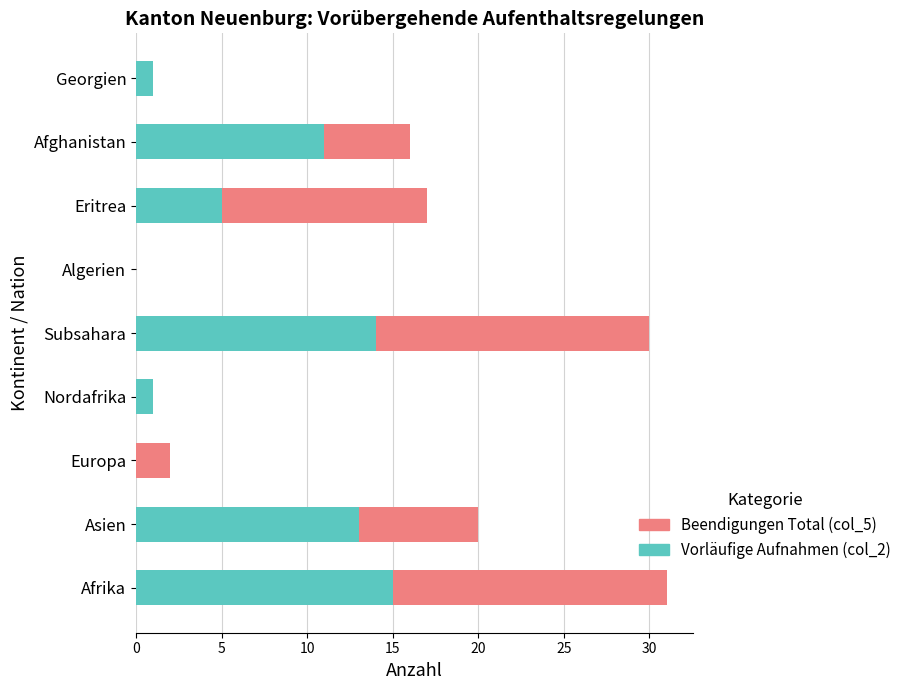

True or false: Vorläufige Aufnahmen (col_2) has a value of 0 at Europa.

True